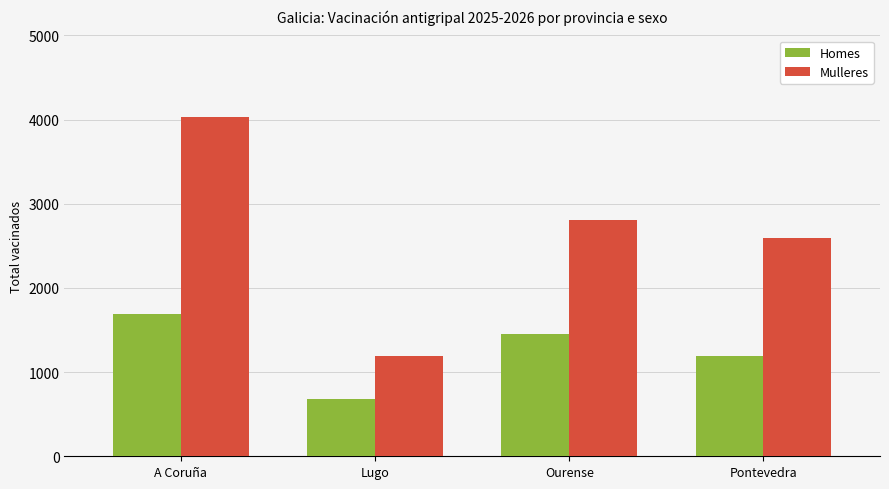

True or false: Homes has a value of 1949 at Pontevedra.

False